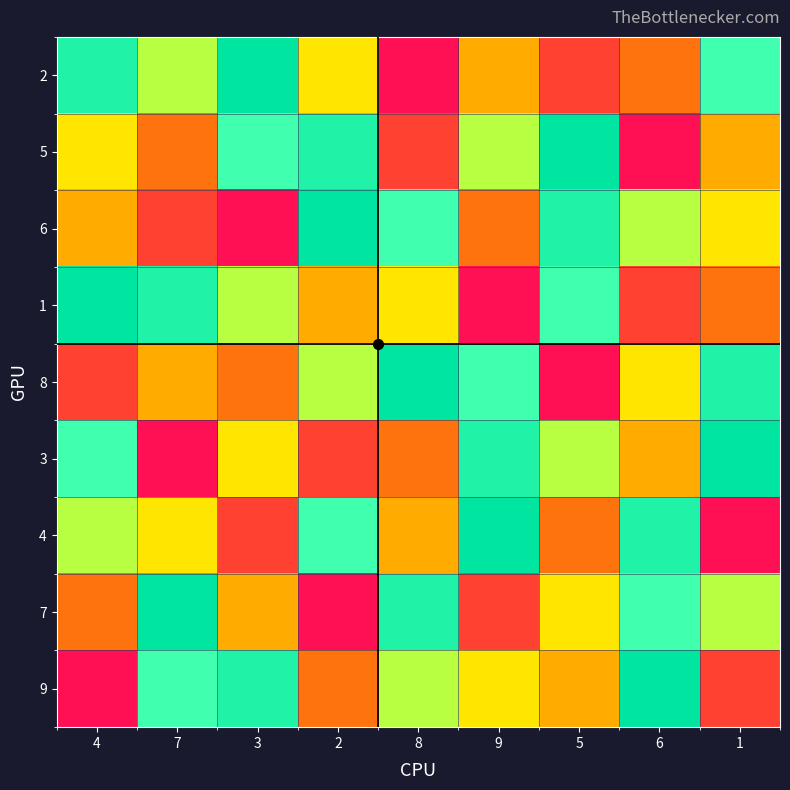

Which has a higher value, 4 or 3?

4